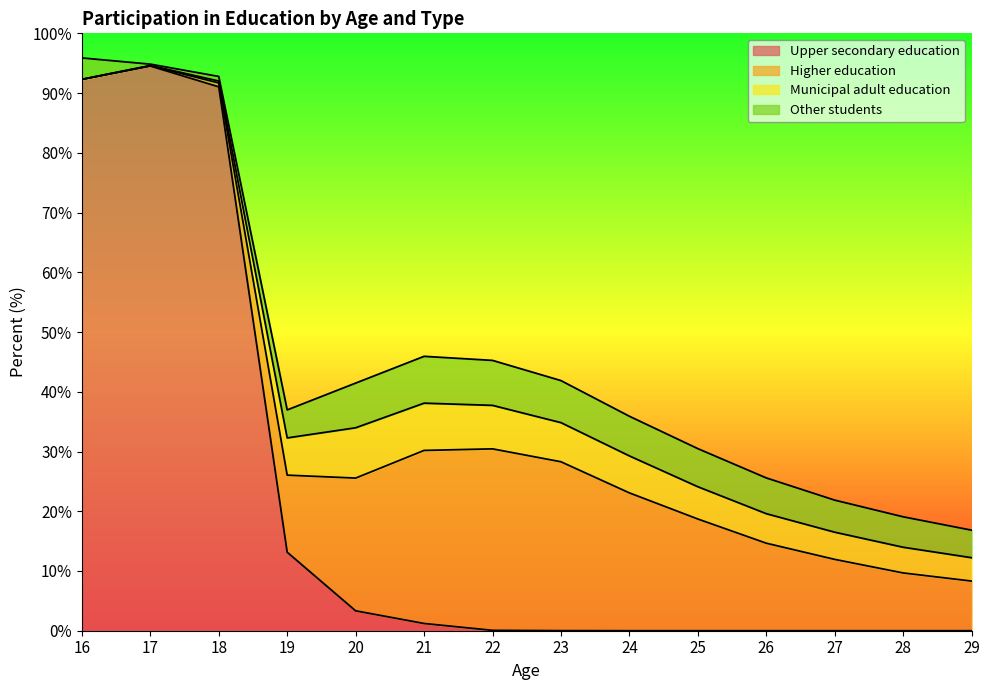

How many categories are shown in the chart?

14